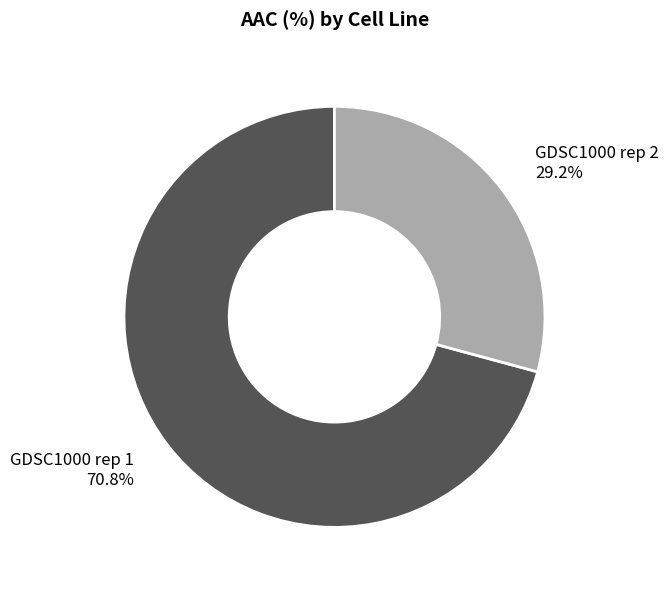

How many slices are in this pie chart?

2